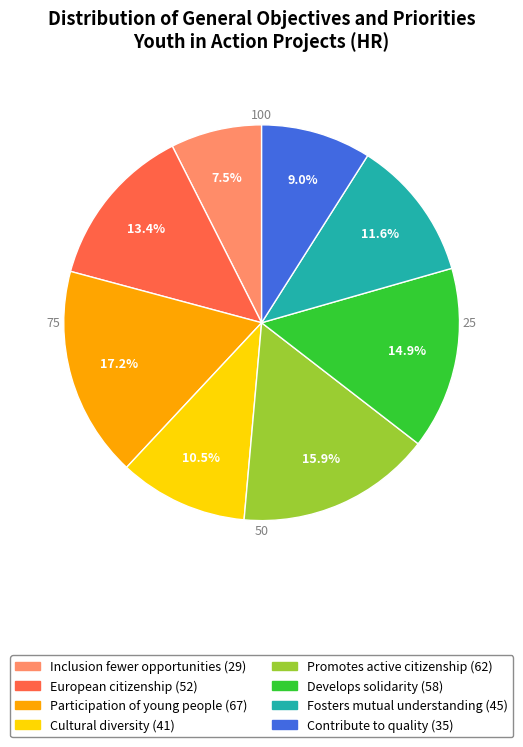

Is there a majority slice in this chart?

No